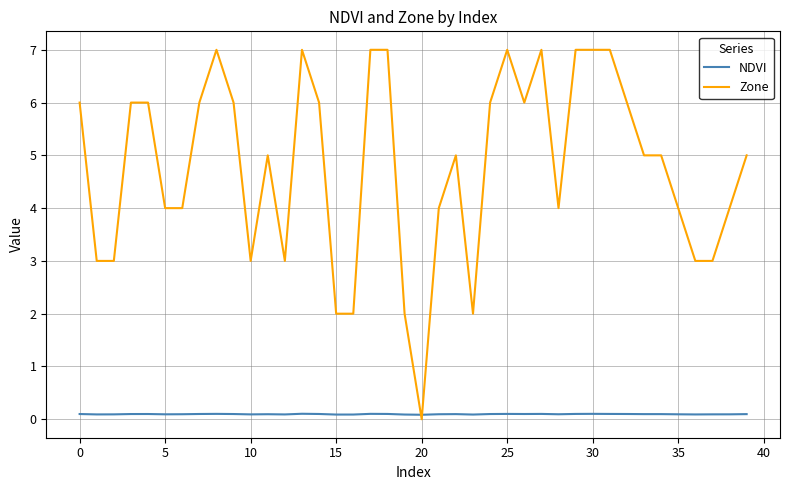

After their last crossing, which series has the higher values: Zone or NDVI?

Zone